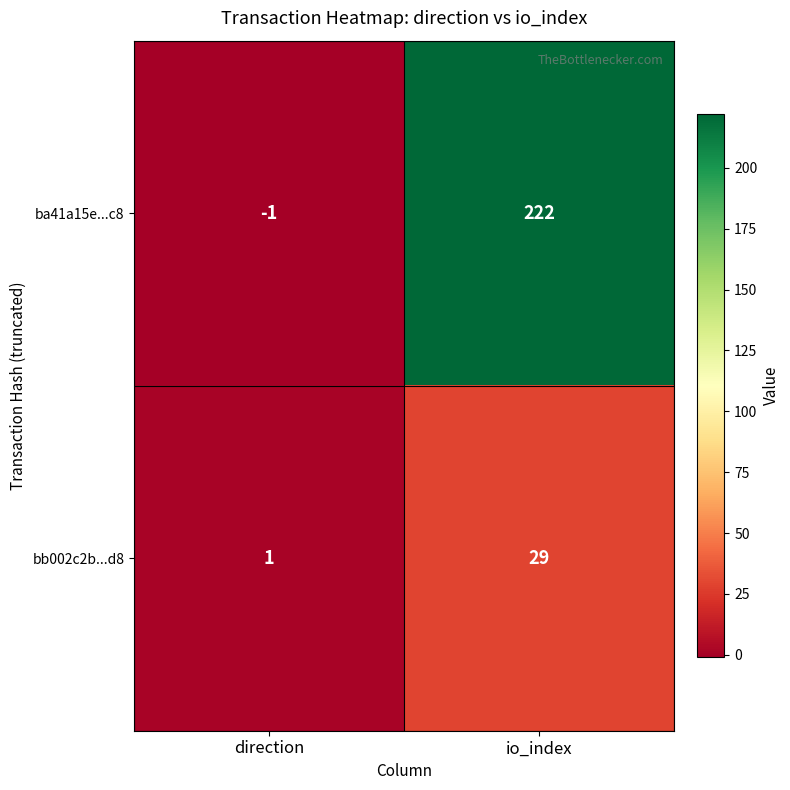

List the series in order of their overall mean, lowest first.

bb002c2b...d8, ba41a15e...c8